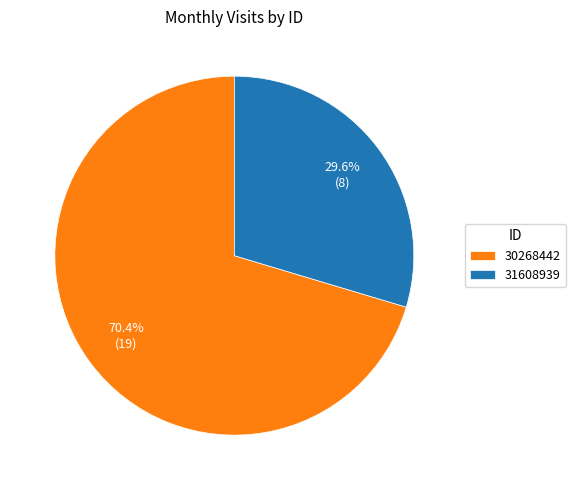

To the nearest percent, what percentage of the pie is 30268442?

70%